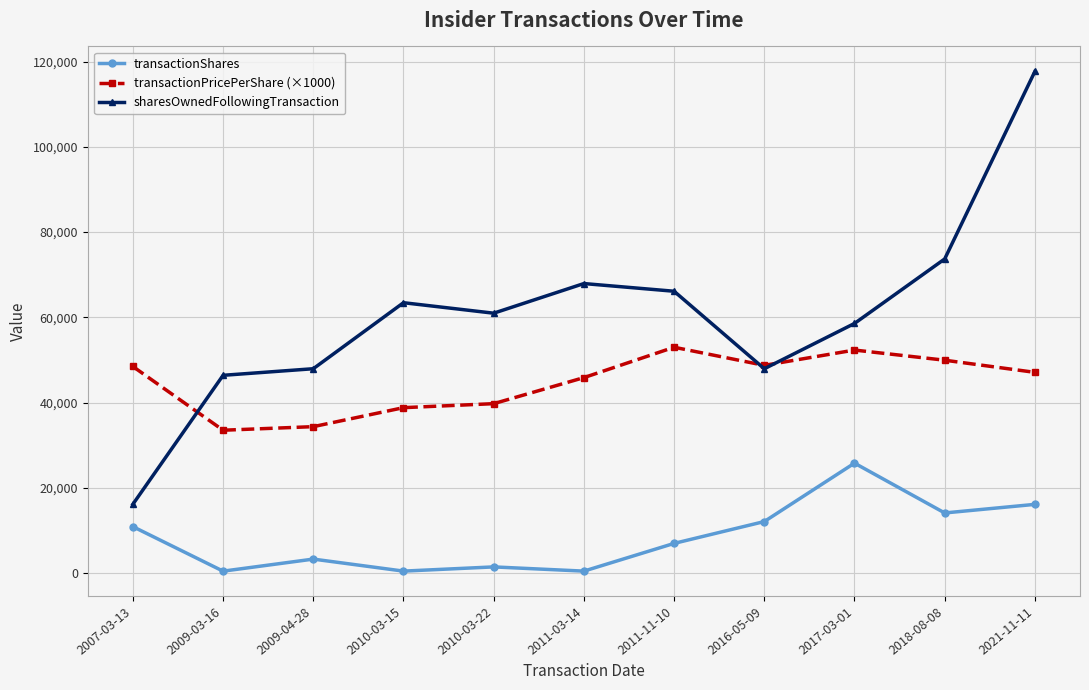

What position from the left is 2011-03-14?

6